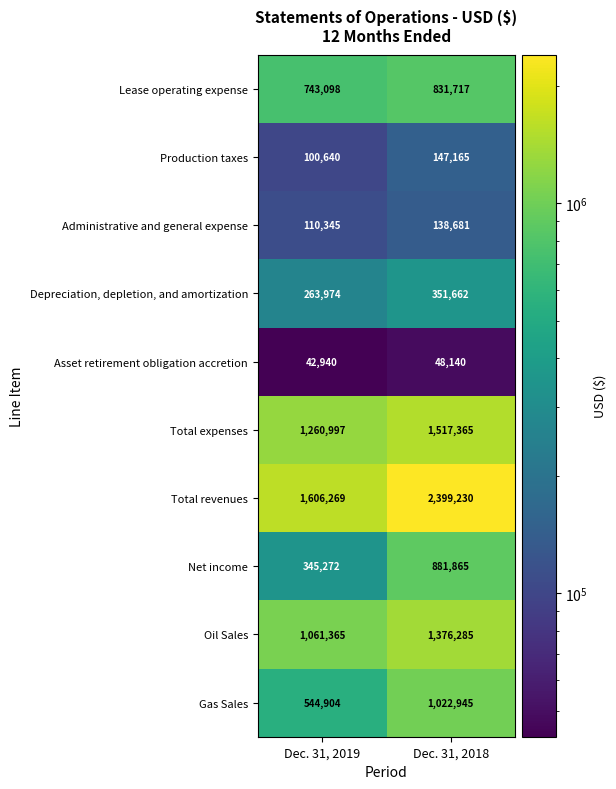

Which series has the largest total across all categories?

Total revenues